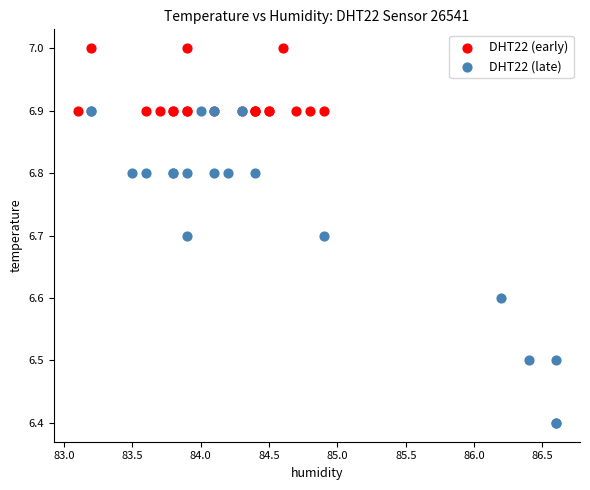

Which series has the widest spread of Y values?

DHT22 (late)